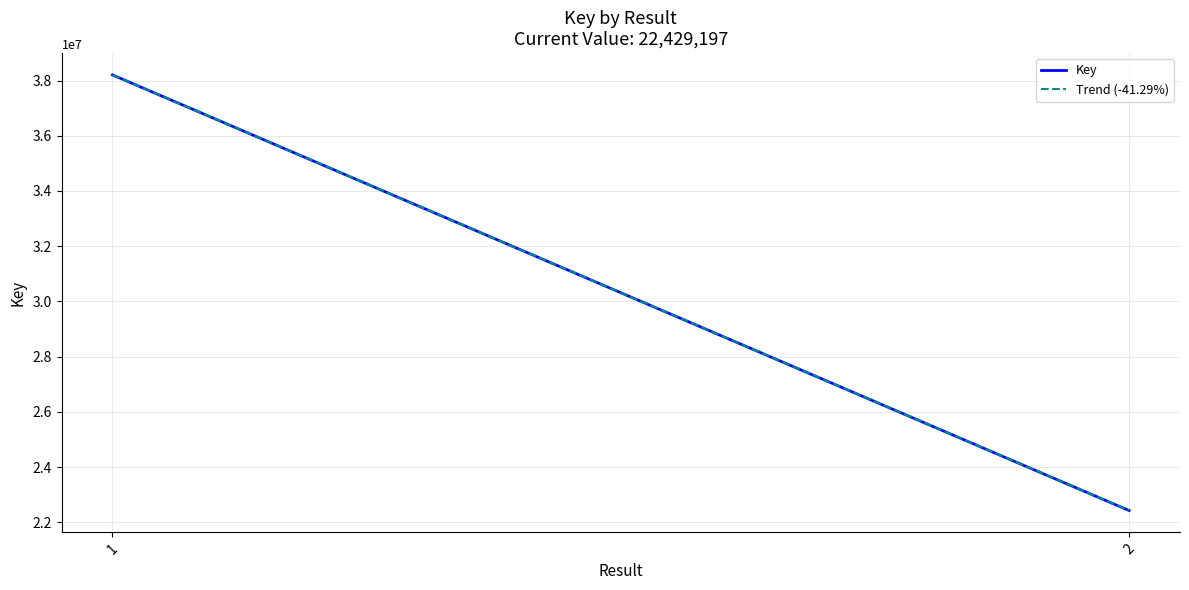

The Trend (-41.29%) series shows 38202522.0 at 1. True or false?

True